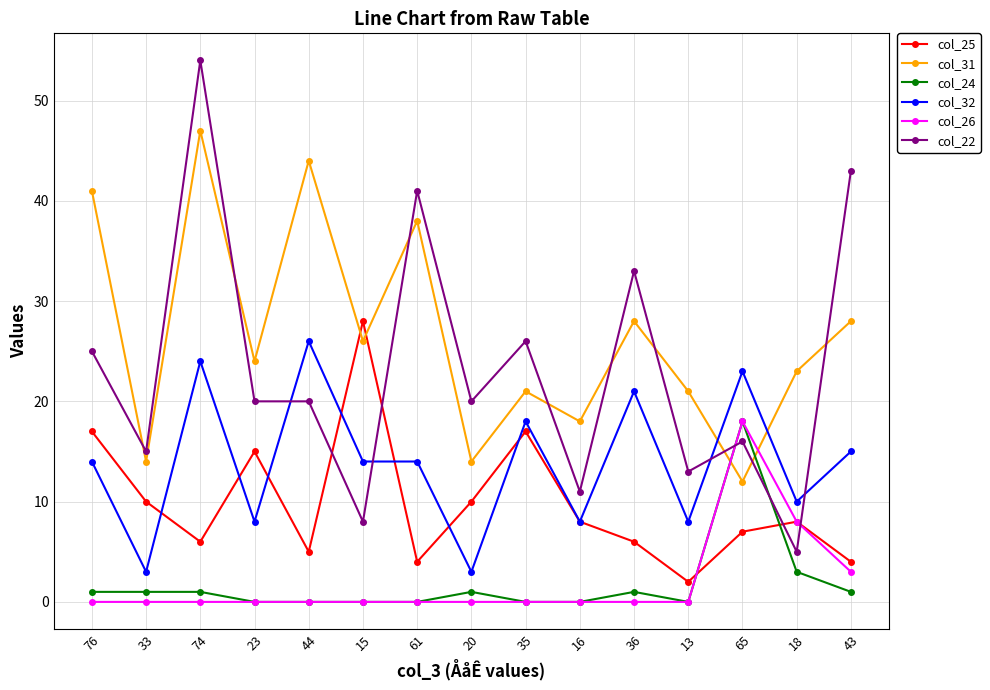

What is the maximum value shown in the chart?

54